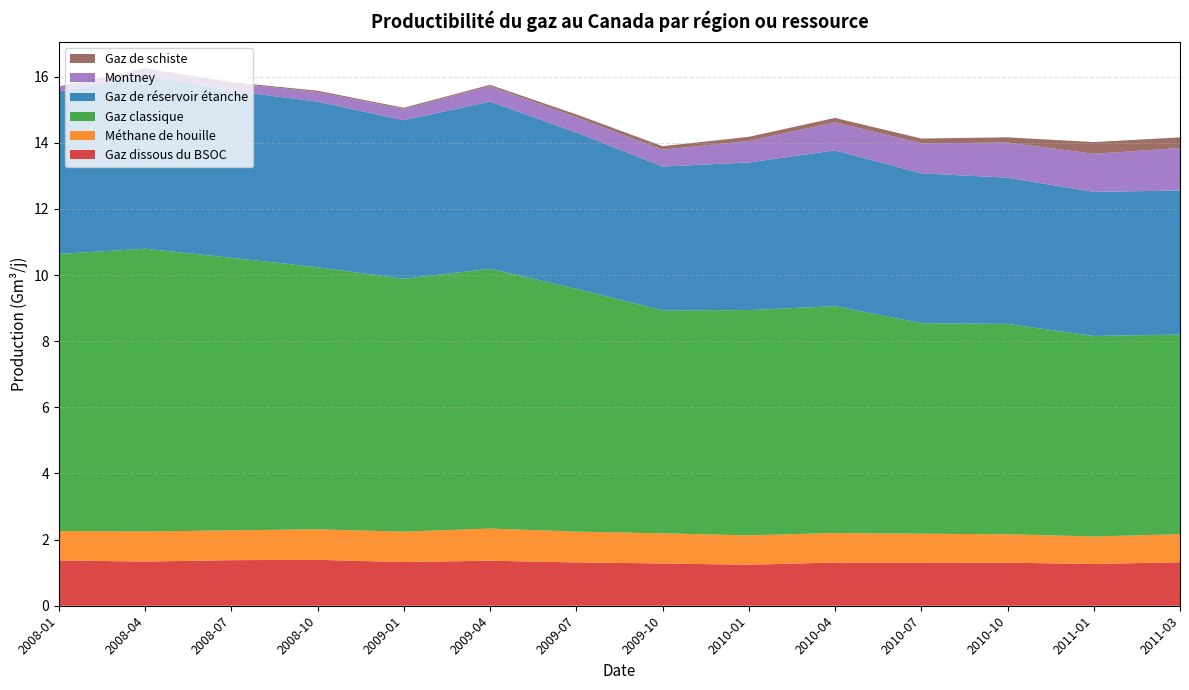

Reading left to right, what are all the values shown in this chart?

Gaz dissous du BSOC: 2008-01=1.4	2008-04=1.3	2008-07=1.4	2008-10=1.4	2009-01=1.3	2009-04=1.4	2009-07=1.3	2009-10=1.3	2010-01=1.2	2010-04=1.3	2010-07=1.3	2010-10=1.3	2011-01=1.3	2011-03=1.3
Méthane de houille: 2008-01=0.9	2008-04=0.9	2008-07=0.9	2008-10=0.9	2009-01=0.9	2009-04=1.0	2009-07=0.9	2009-10=0.9	2010-01=0.9	2010-04=0.9	2010-07=0.9	2010-10=0.9	2011-01=0.8	2011-03=0.8
Gaz classique: 2008-01=8.4	2008-04=8.6	2008-07=8.2	2008-10=7.9	2009-01=7.6	2009-04=7.9	2009-07=7.3	2009-10=6.7	2010-01=6.8	2010-04=6.9	2010-07=6.4	2010-10=6.4	2011-01=6.1	2011-03=6.0
Gaz de réservoir étanche: 2008-01=4.9	2008-04=5.2	2008-07=5.0	2008-10=5.0	2009-01=4.8	2009-04=5.1	2009-07=4.7	2009-10=4.3	2010-01=4.5	2010-04=4.7	2010-07=4.5	2010-10=4.4	2011-01=4.4	2011-03=4.4
Montney: 2008-01=0.2	2008-04=0.2	2008-07=0.2	2008-10=0.3	2009-01=0.3	2009-04=0.5	2009-07=0.5	2009-10=0.5	2010-01=0.6	2010-04=0.8	2010-07=0.9	2010-10=1.1	2011-01=1.2	2011-03=1.3
Gaz de schiste: 2008-01=0.0	2008-04=0.0	2008-07=0.0	2008-10=0.0	2009-01=0.0	2009-04=0.0	2009-07=0.1	2009-10=0.1	2010-01=0.1	2010-04=0.1	2010-07=0.1	2010-10=0.2	2011-01=0.4	2011-03=0.3